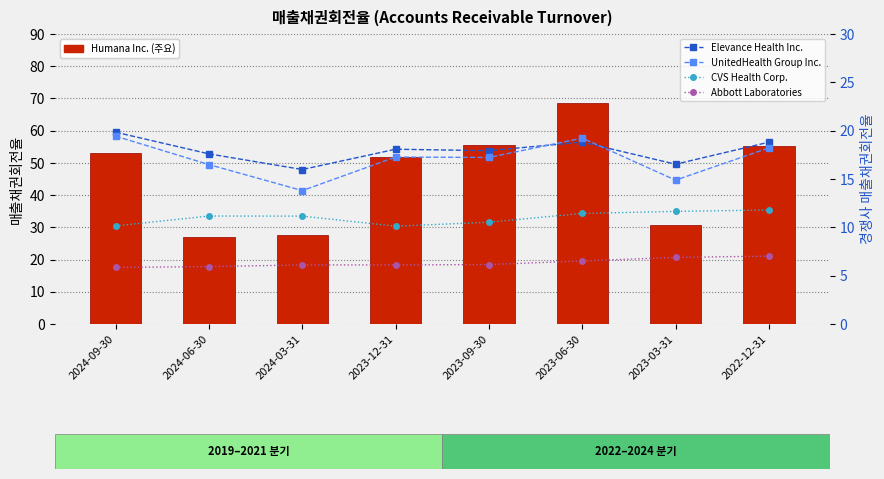

How many values in the CVS Health Corp. series are below 11?

3